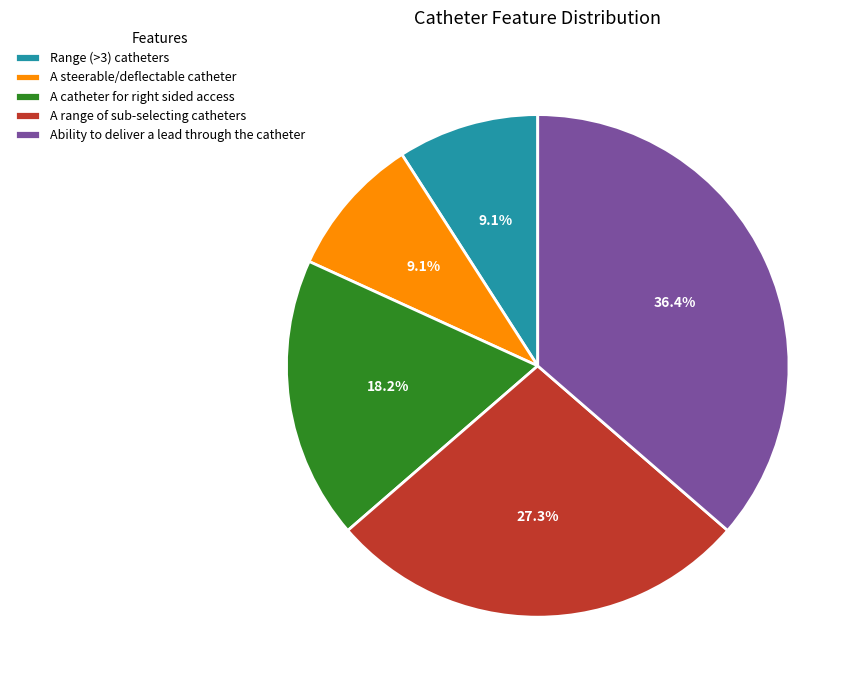

The Range (>3) catheters slice represents 1% of the pie. True or false?

False